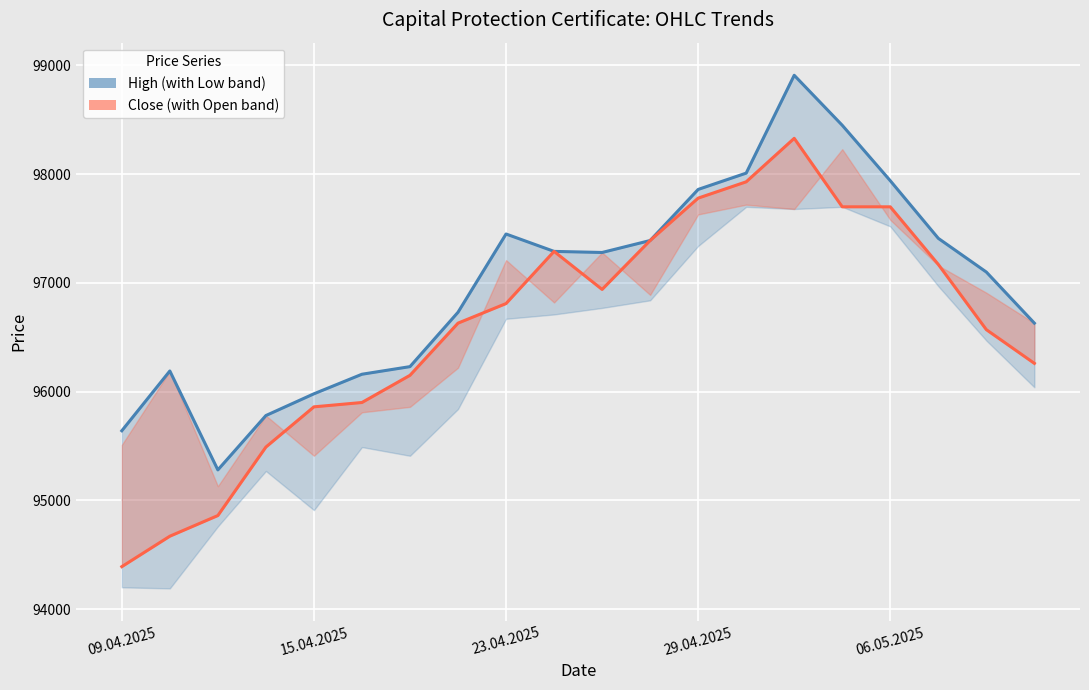

Where does the Close series first go above 96810?

9